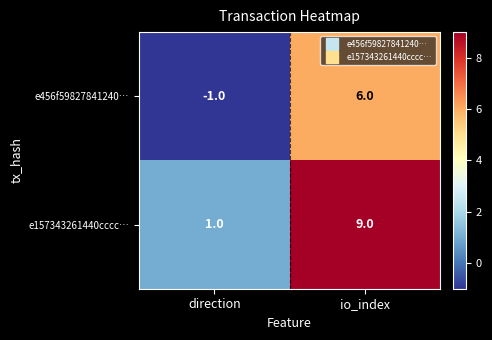

How many distinct data groups are displayed?

2